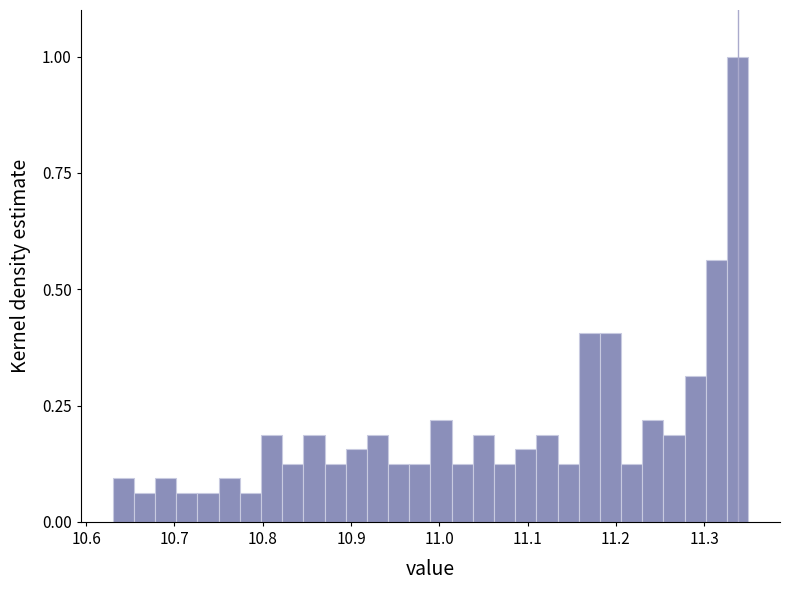

Around what value on the x-axis is the tallest bar? Give the approximate position of its centre, as read against the axis.

11.34